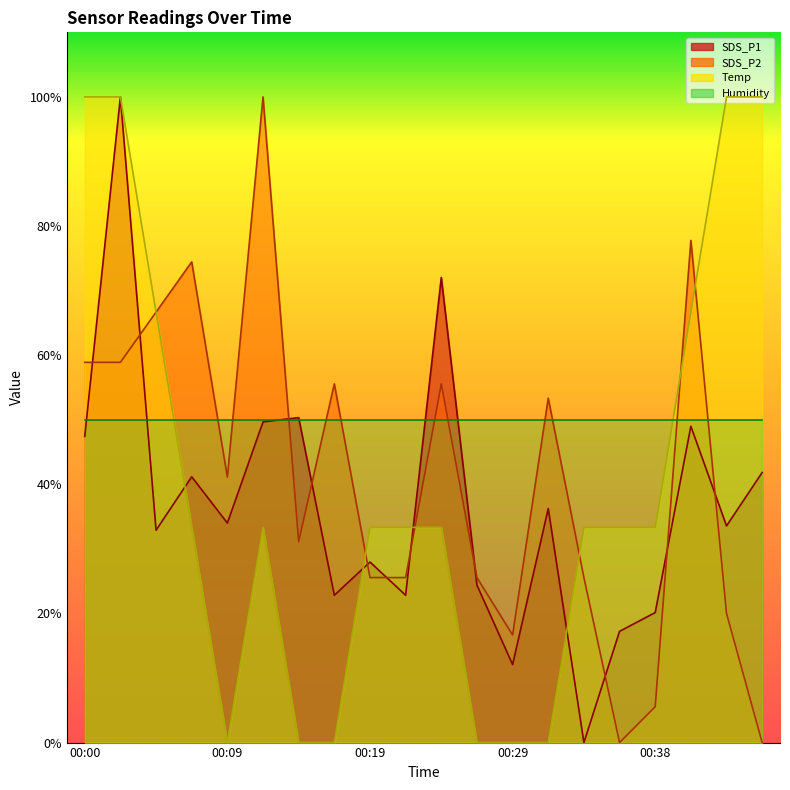

What is the difference between the highest and lowest values at 00:12?

66.7